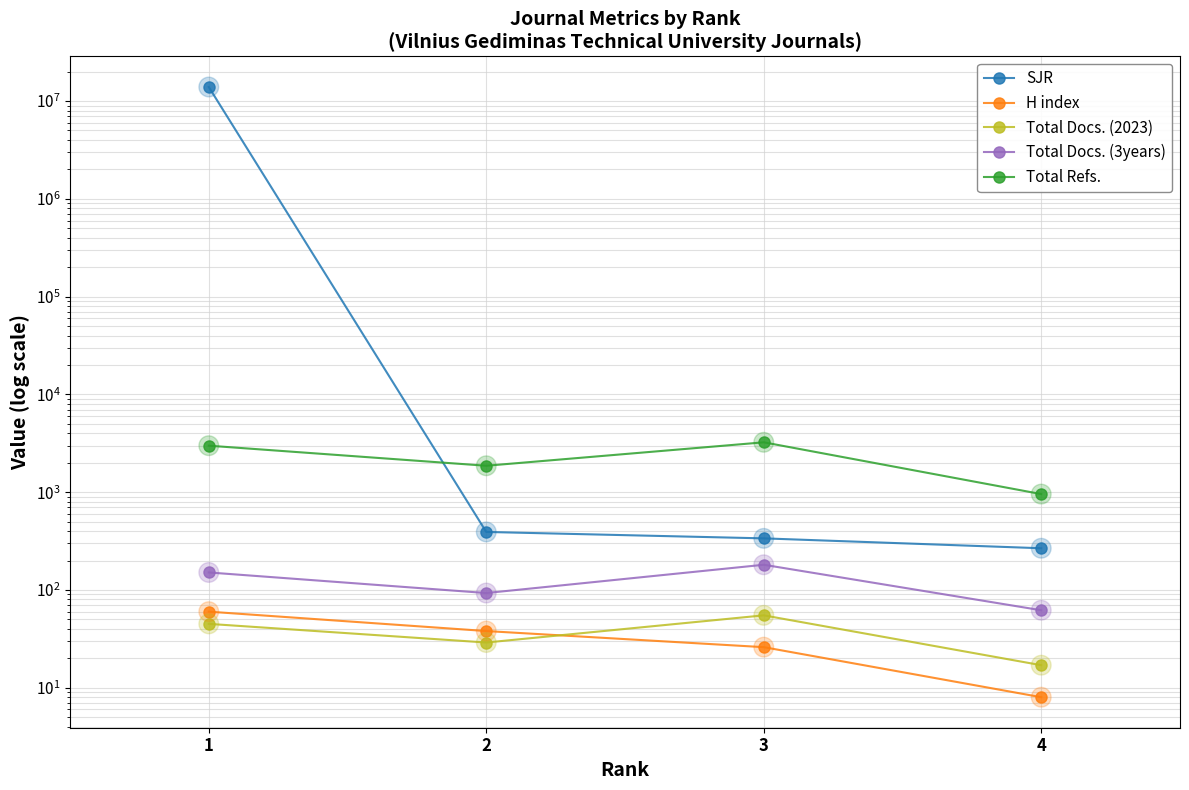

Which series has the largest total across all categories?

SJR